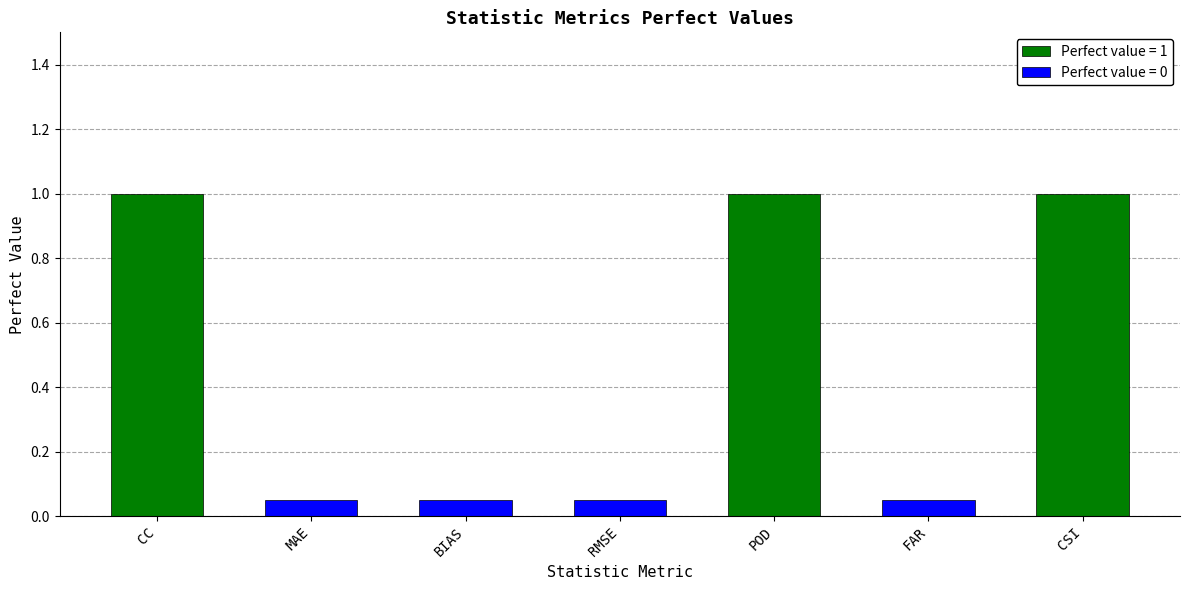

What is the label of the 4th bar from the left?

RMSE